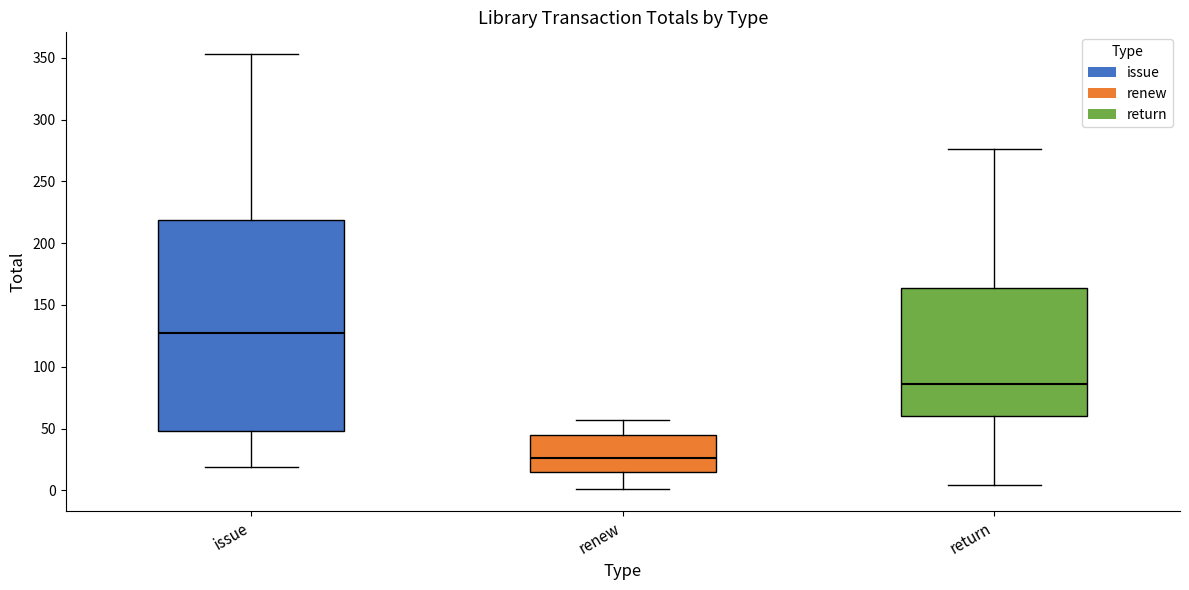

Reading left to right, read every box against the y-axis: the position of its median line, the range the box covers, and the ends of its whiskers. The values are not printed on the chart, so give them approximately, as read against the axis.

issue: median 125, box 50 to 220, whiskers 20 to 355
renew: median 25, box 15 to 45, whiskers 0 to 55
return: median 85, box 60 to 165, whiskers 5 to 275